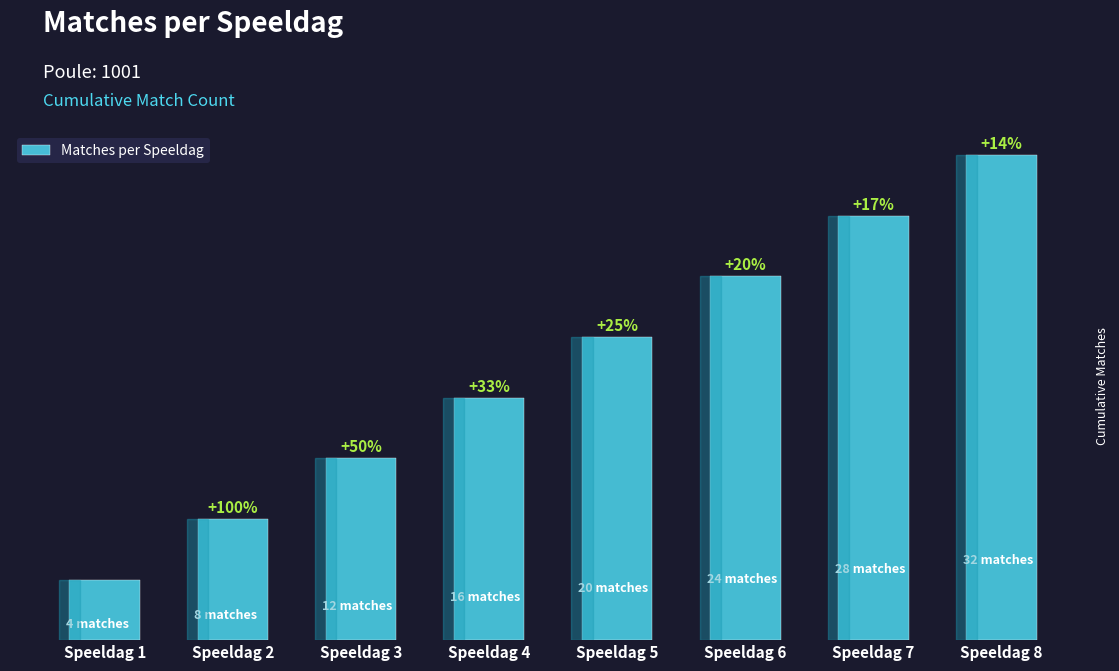

The value at Speeldag 2 is 11. True or false?

False